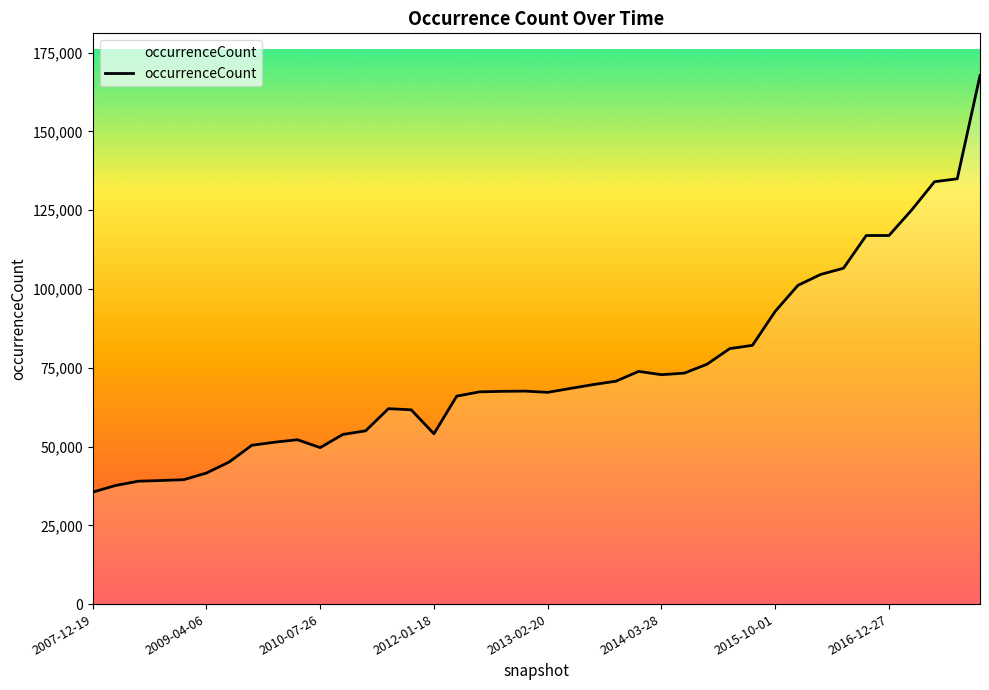

What is the minimum value shown in the chart?

35530